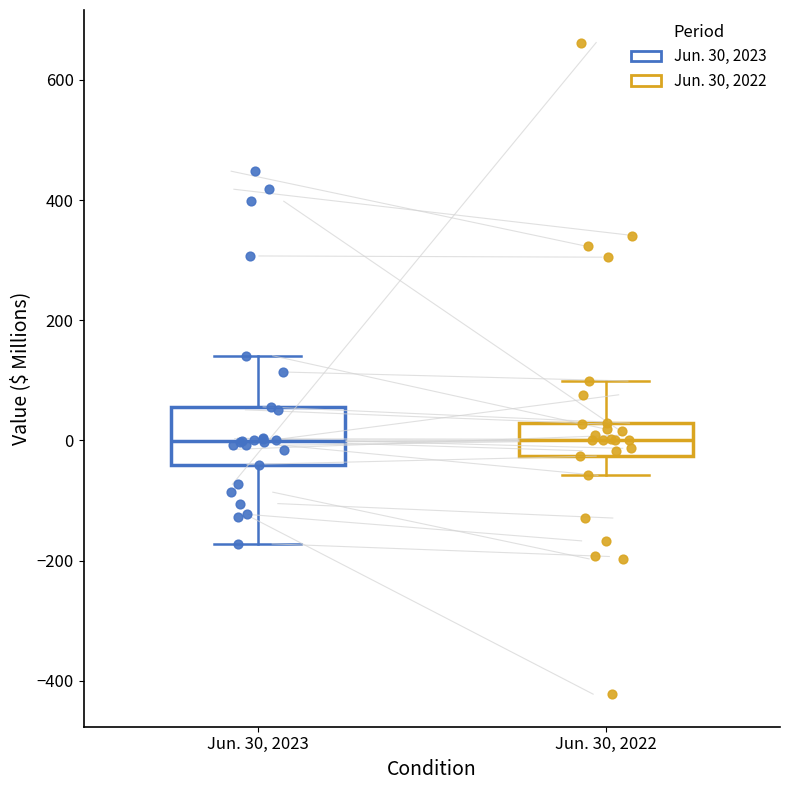

Which box is the tallest, from its lower edge to its upper edge?

Jun. 30, 2023